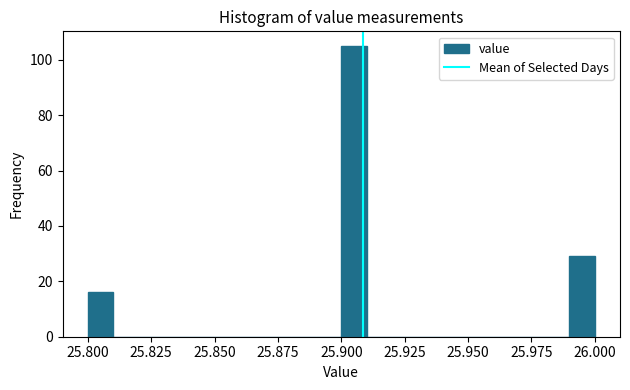

Around what value on the x-axis is the tallest bar? Give the approximate position of its centre, as read against the axis.

25.905